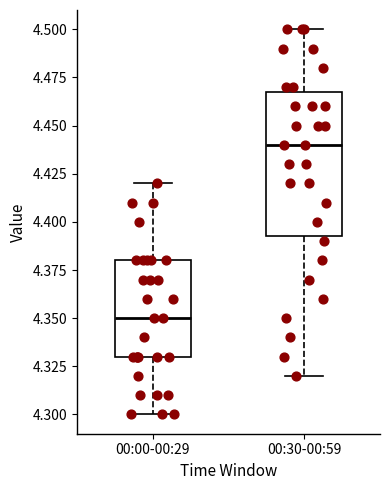

Which box's median line is the lowest?

00:00-00:29